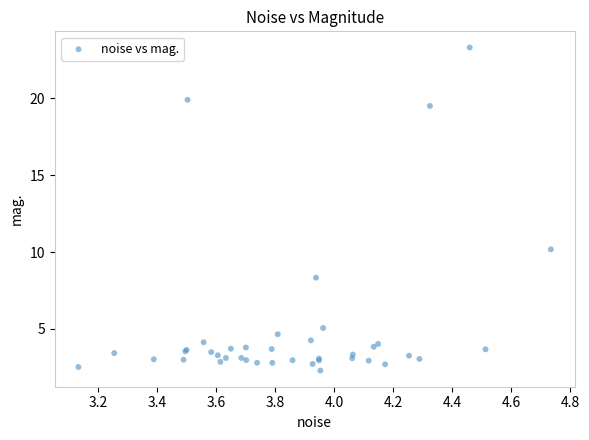

What Y value in the scatter plot is closest to 12?

10.2